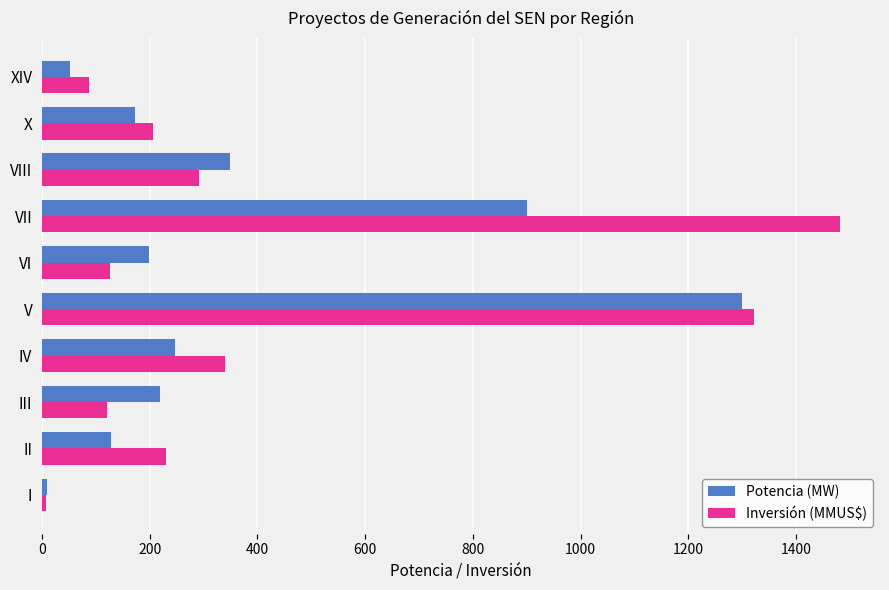

Rank the series by their average value, from lowest to highest.

Potencia (MW), Inversión (MMUS$)